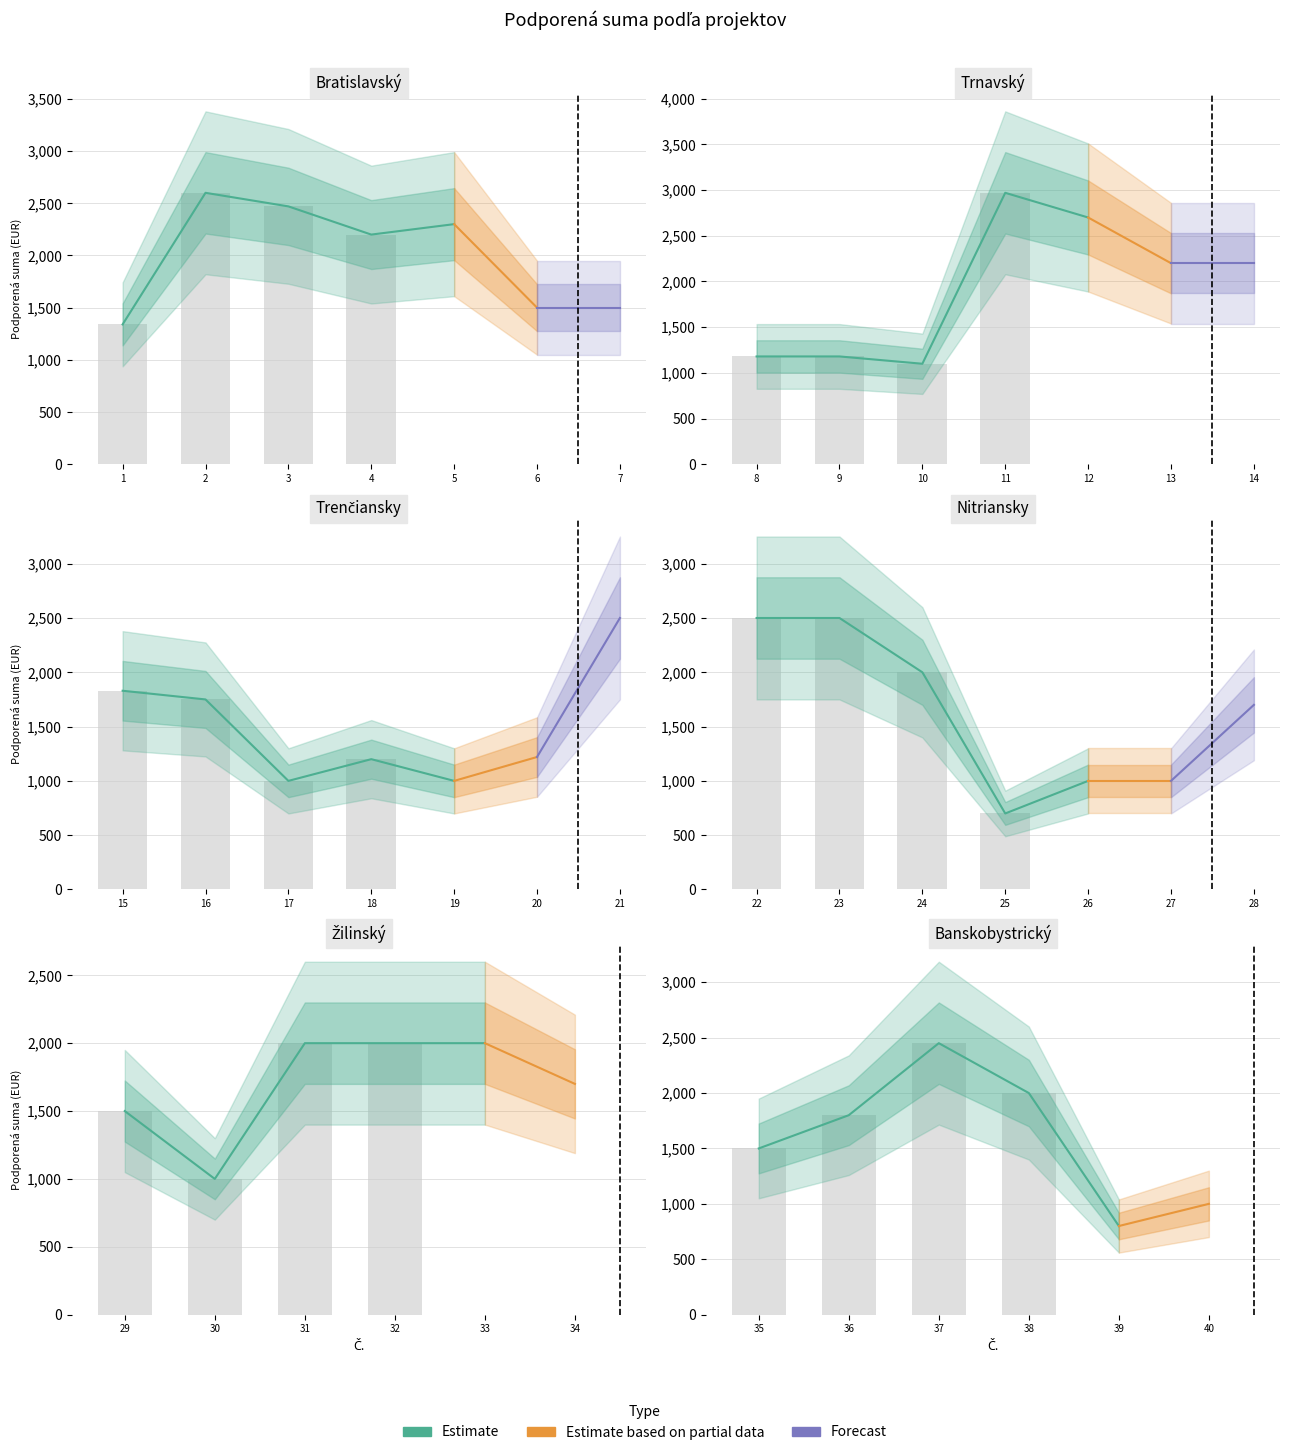

Reading left to right, list all the values displayed in this chart.

1=1340	2=2600	3=2470	4=2200	5=2300	6=1500	7=1500	8=1180	9=1180	10=1100	11=2970	12=2700	13=2200	14=2200	15=1830	16=1750	17=1000	18=1200	19=1000	20=1220	21=2500	22=2500	23=2500	24=2000	25=700	26=1000	27=1000	28=1700	29=1500	30=1000	31=2000	32=2000	33=2000	34=1700	35=1500	36=1800	37=2450	38=2000	39=800	40=1000